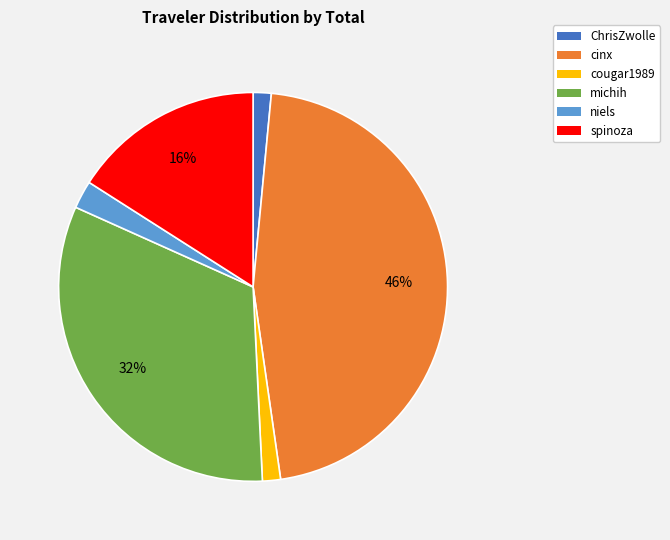

Between ChrisZwolle and spinoza, which is larger?

spinoza